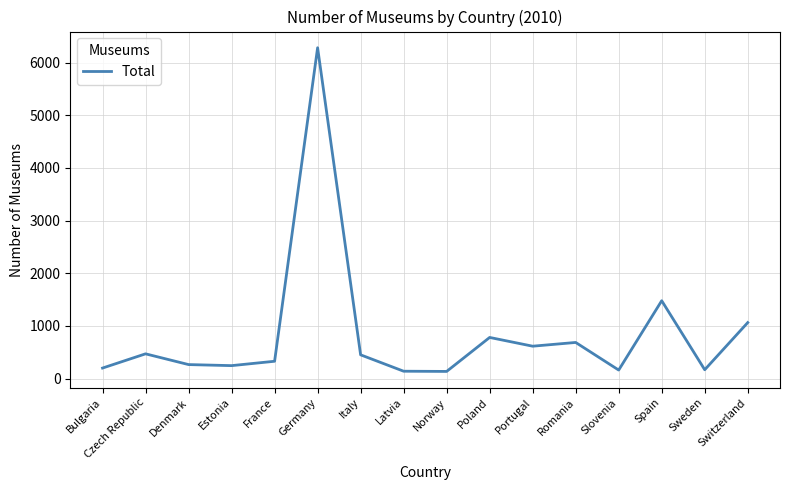

Is this an area chart (filled region under the line)?

No